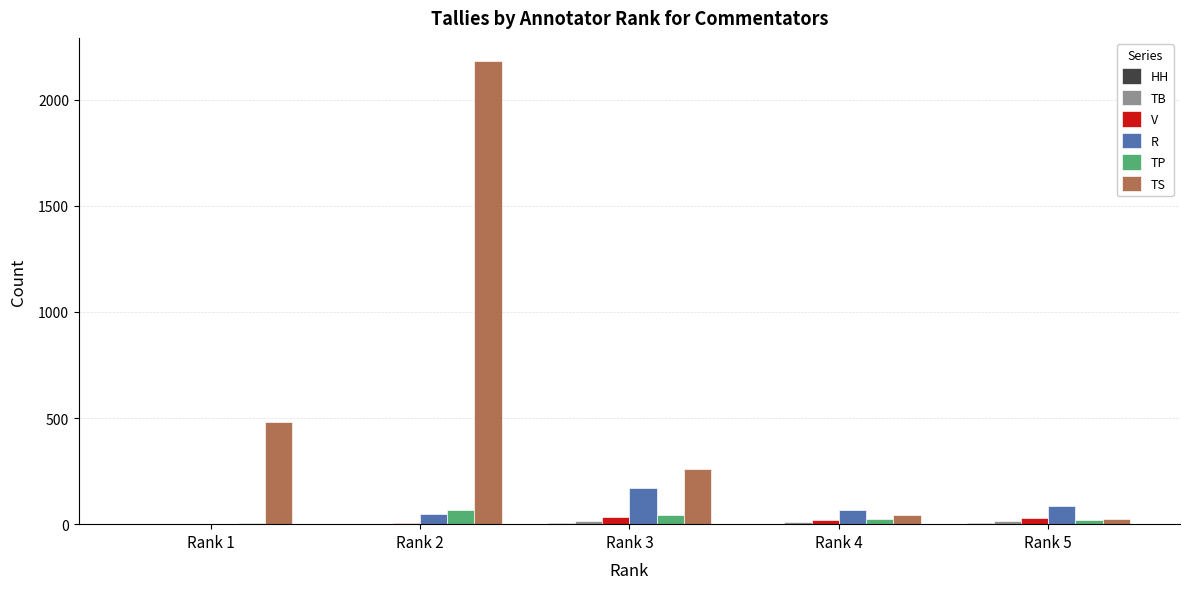

How many distinct data groups are displayed?

6